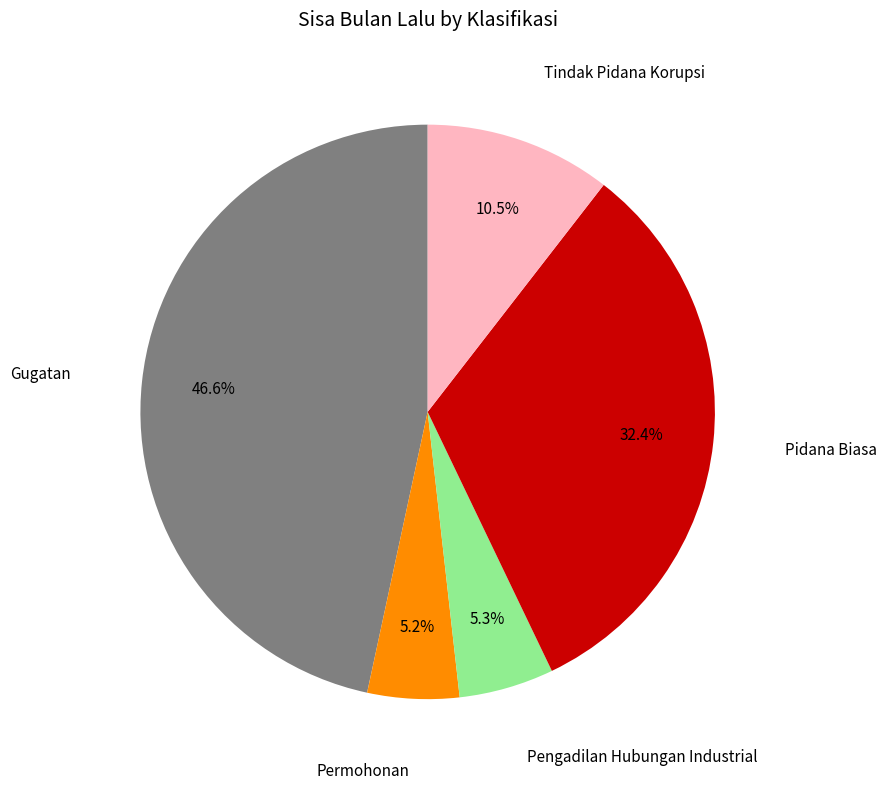

Is there a majority slice in this chart?

No